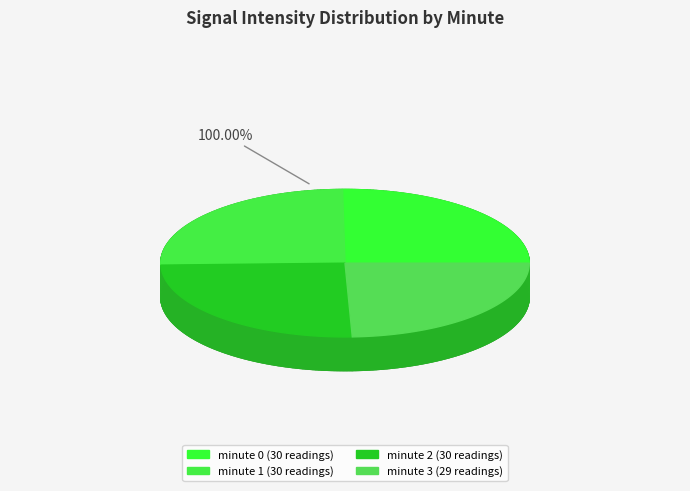

How many segments does this pie chart have?

4